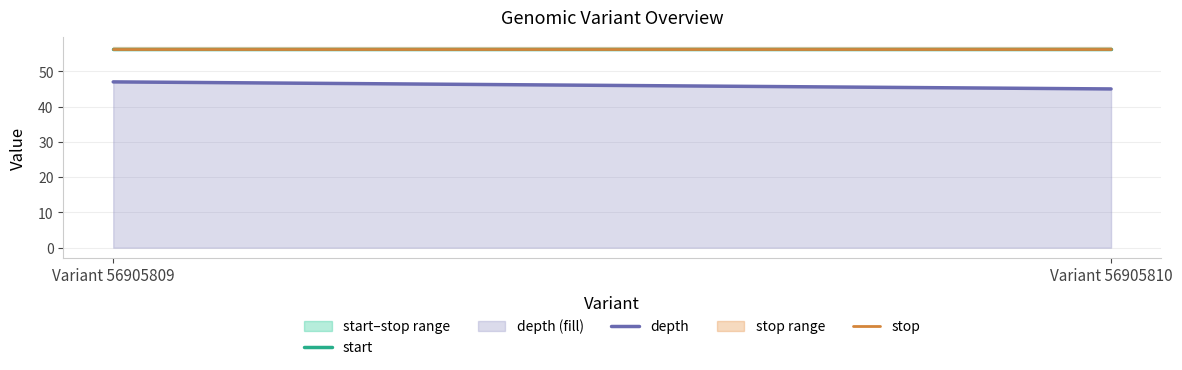

What is the sum of all stop values?

112.7